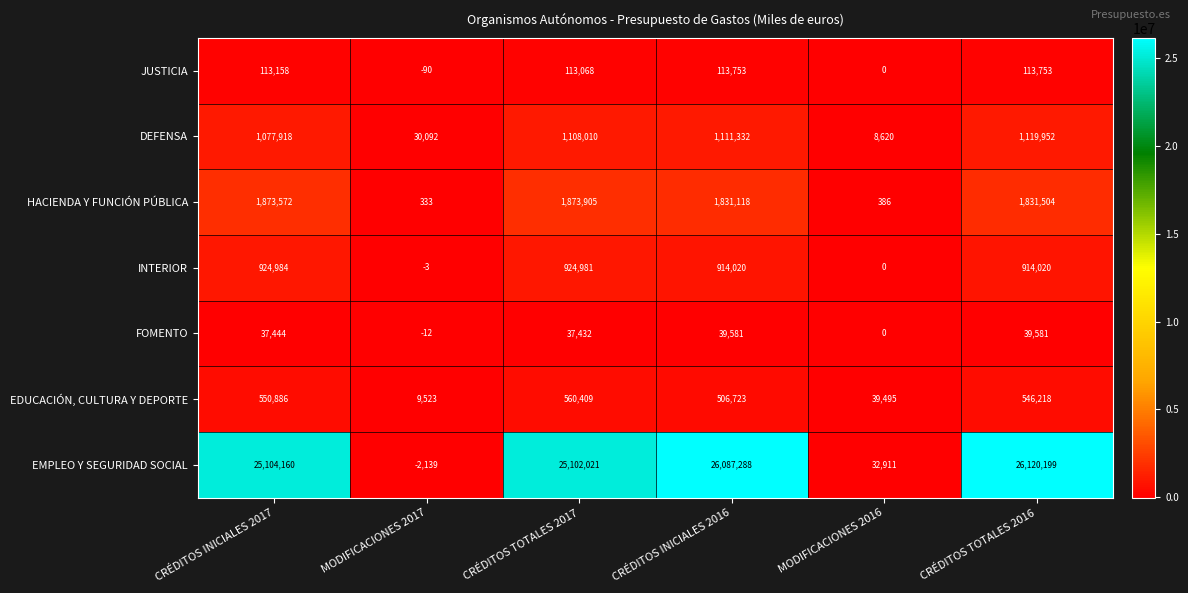

Where is EDUCACIÓN, CULTURA Y DEPORTE nearest to the value 284966?

CRÉDITOS INICIALES 2016